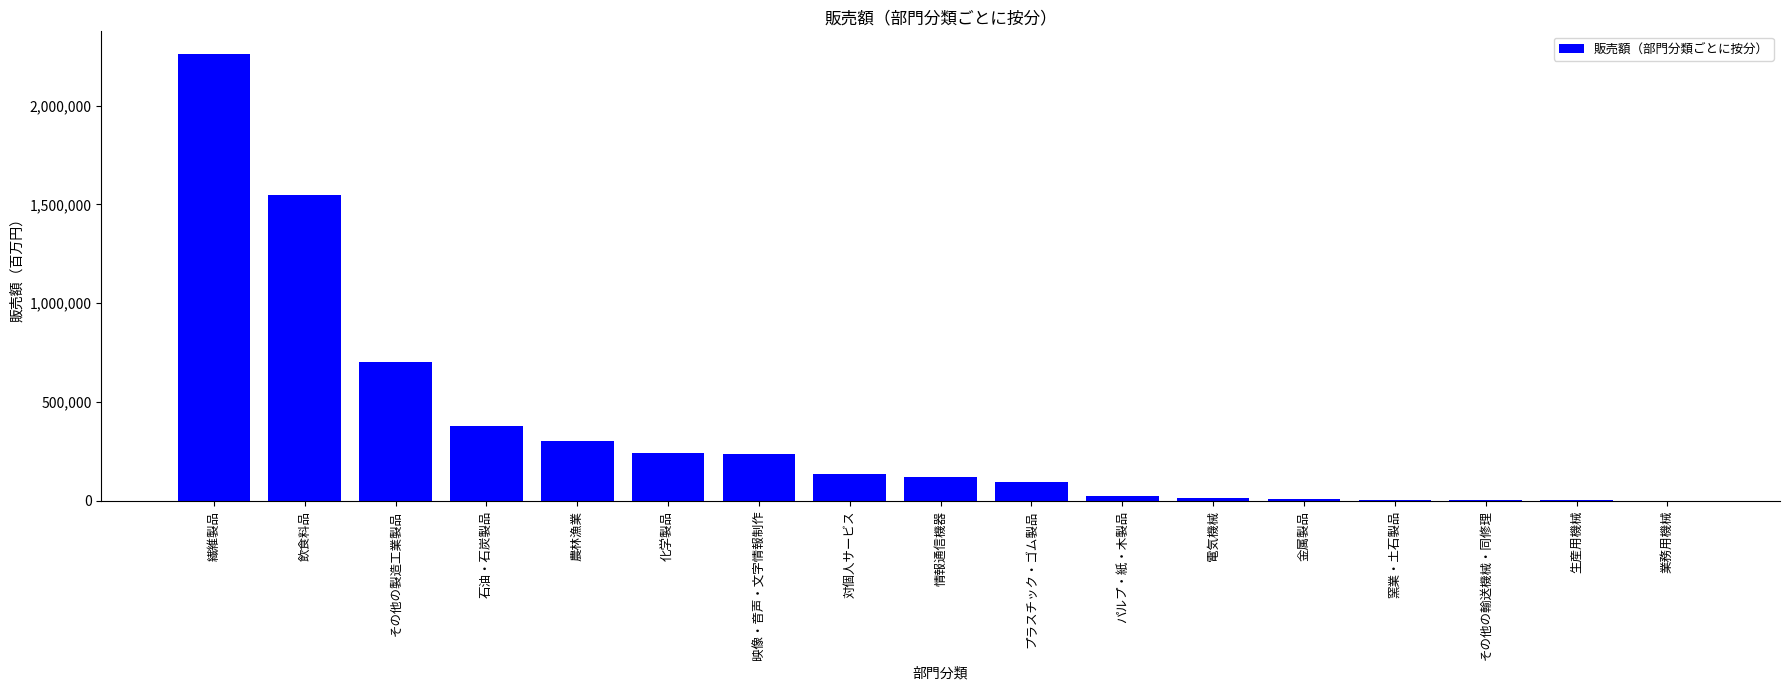

Which has a higher value, その他の製造工業製品 or 映像・音声・文字情報制作?

その他の製造工業製品